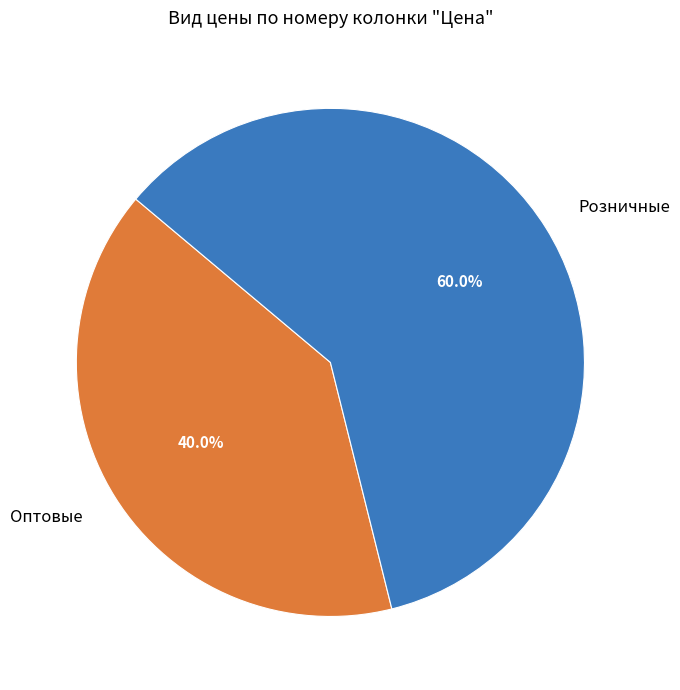

How many segments does this pie chart have?

2